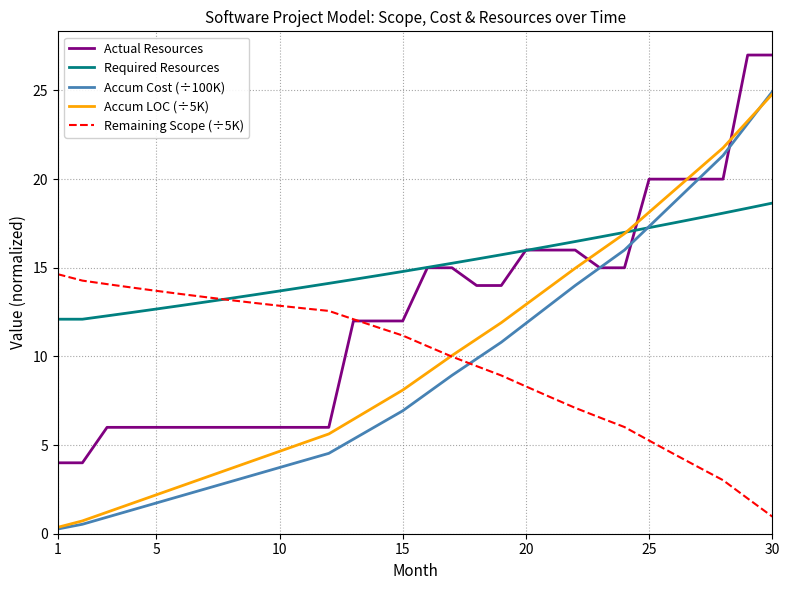

Which series has the largest range (max minus min)?

Accum Cost (÷100K)